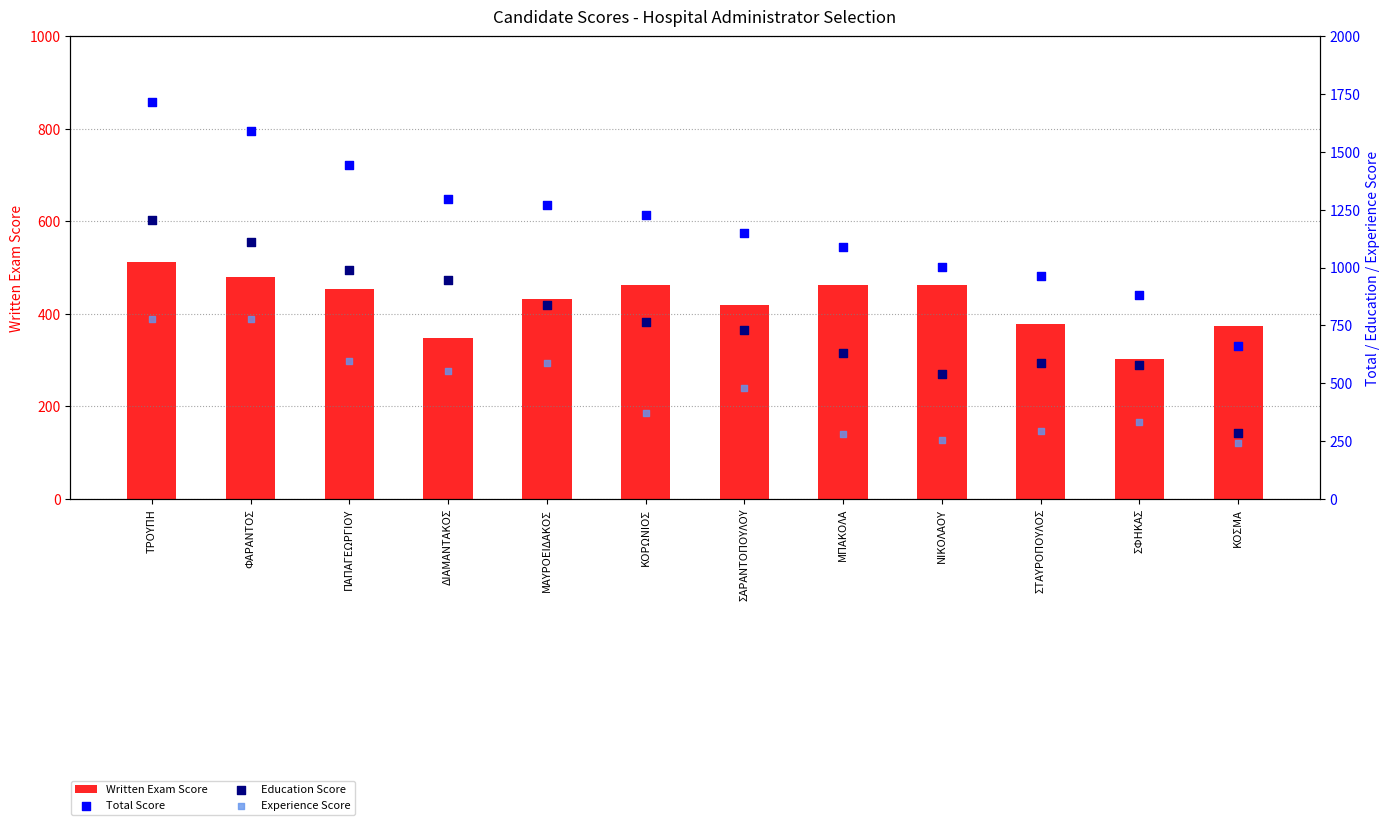

Which series has the largest total across all categories?

Total Score